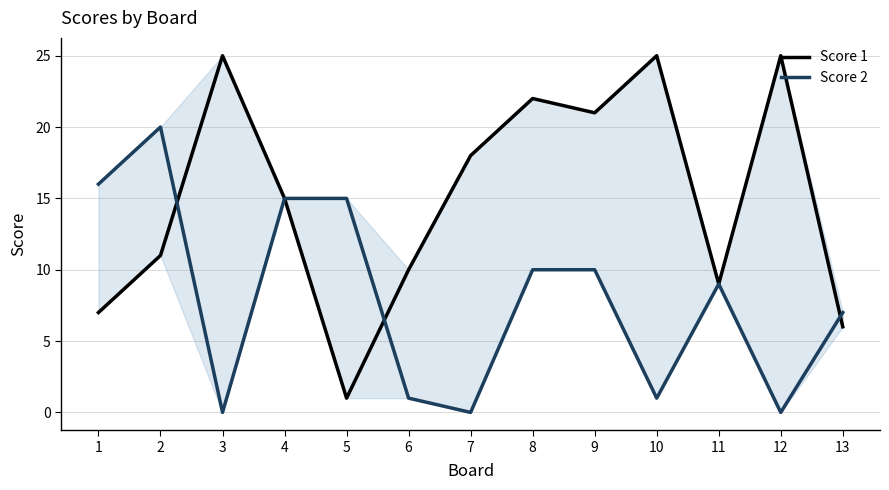

Which series has the widest spread of values?

Score 1